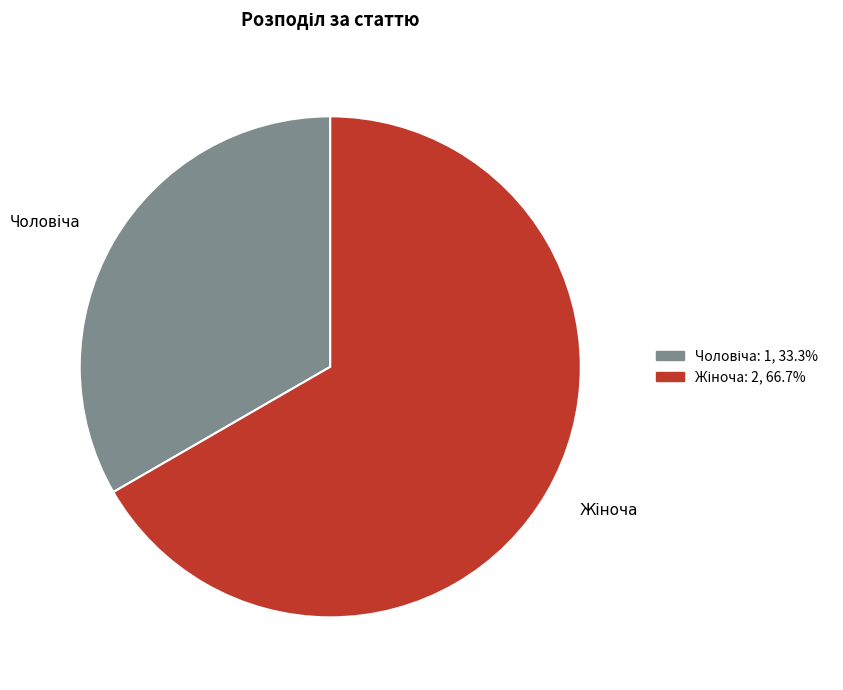

Count the number of slices in the pie.

2